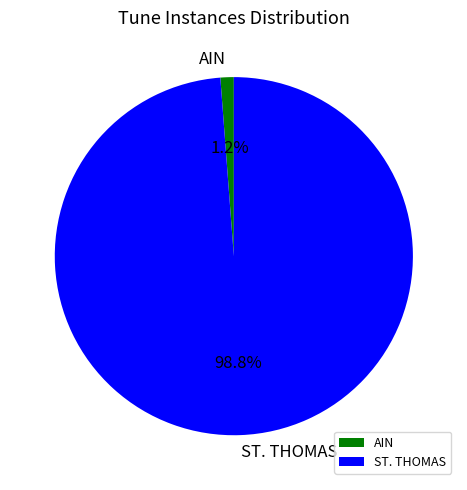

To the nearest percent, what is the difference between the ST. THOMAS and AIN slice percentages?

98%